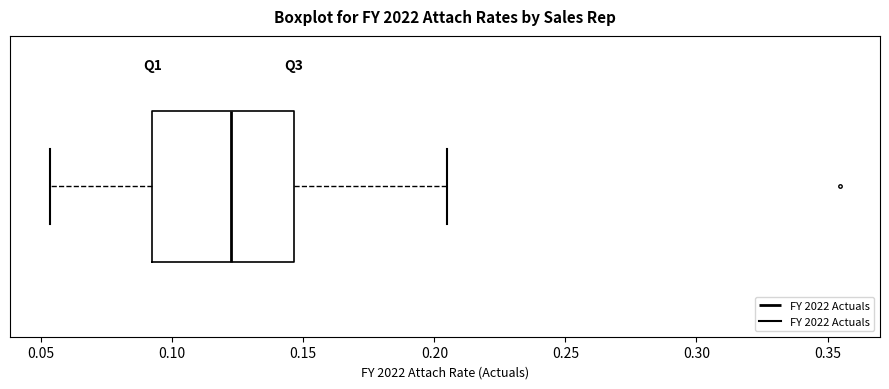

Where is the left edge of the box on the x-axis? The values are not printed on the chart, so give them approximately, as read against the axis.

0.090